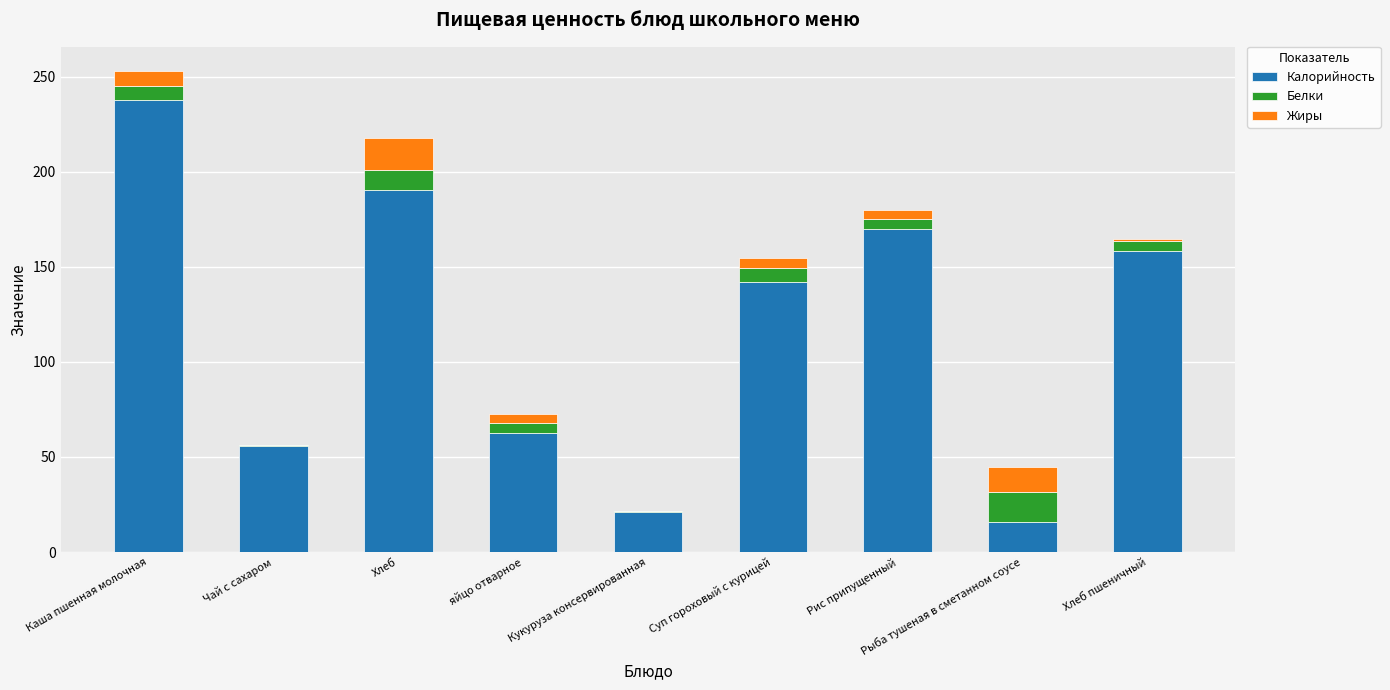

Count the number of data series in this chart.

3